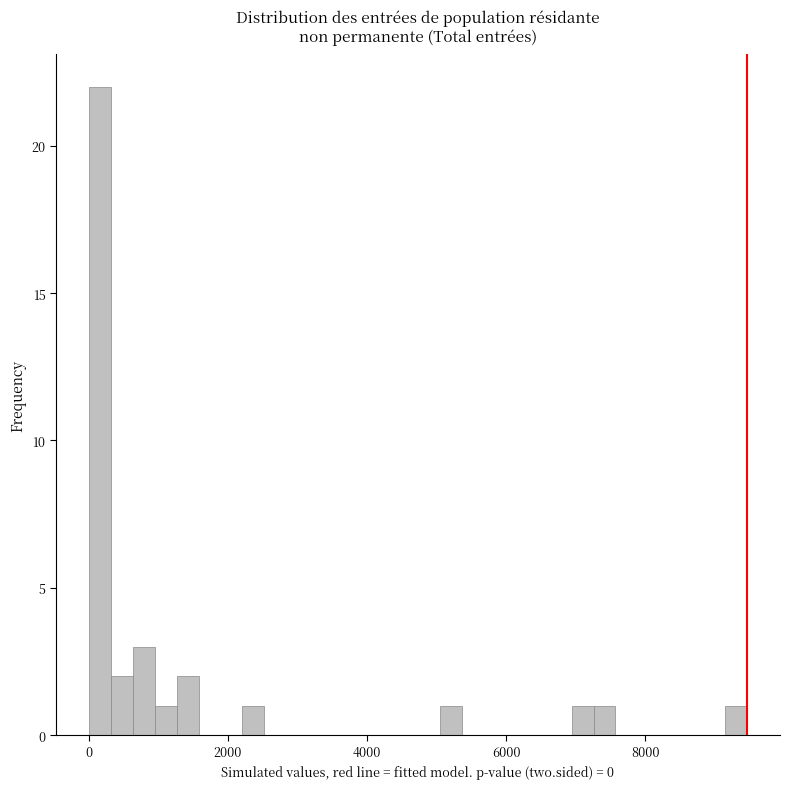

Read against the x-axis, roughly where is the centre of the tallest bar?

200